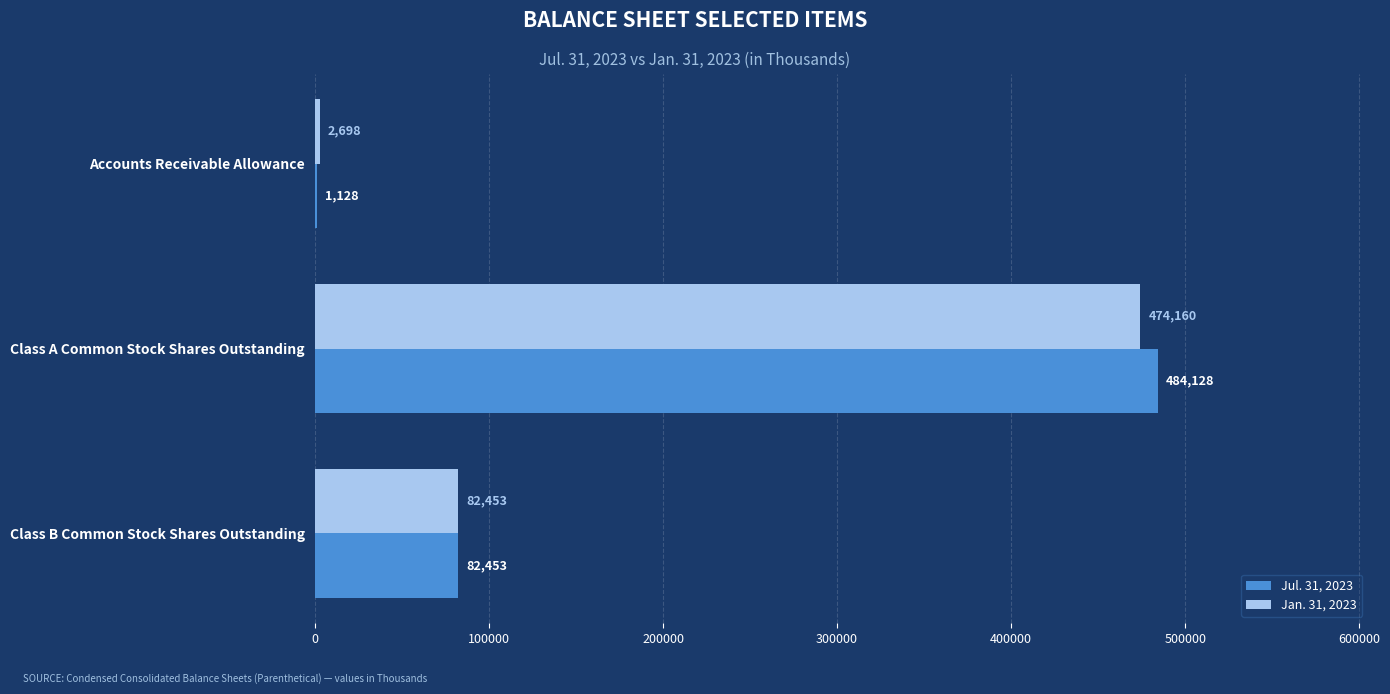

What is the approximate value of Jan. 31, 2023 at Accounts Receivable Allowance?

2698